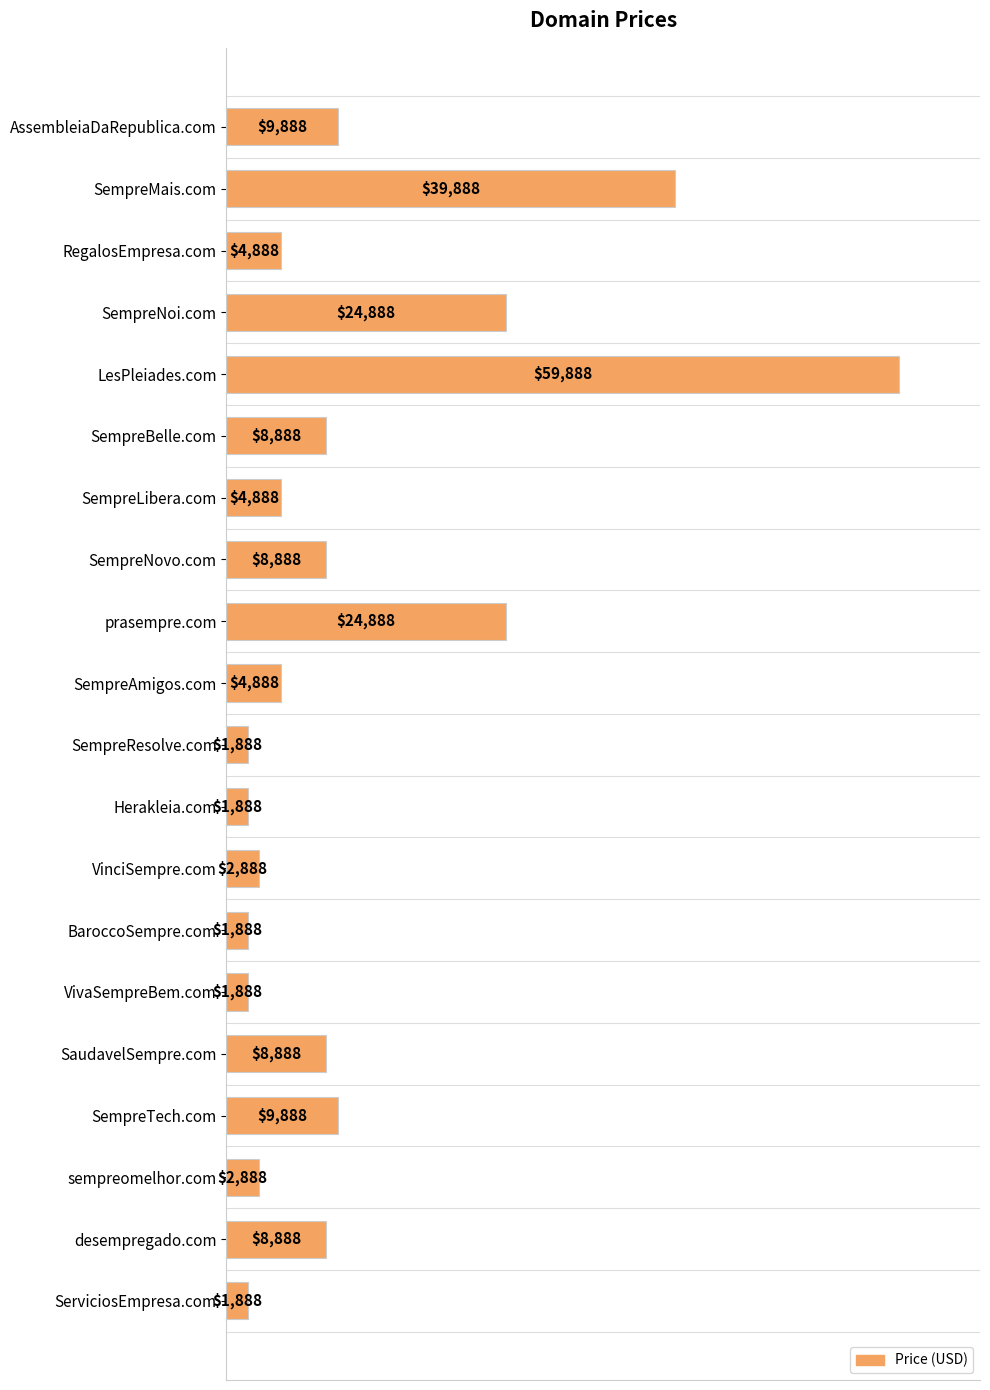

What position from the top is VinciSempre.com?

13